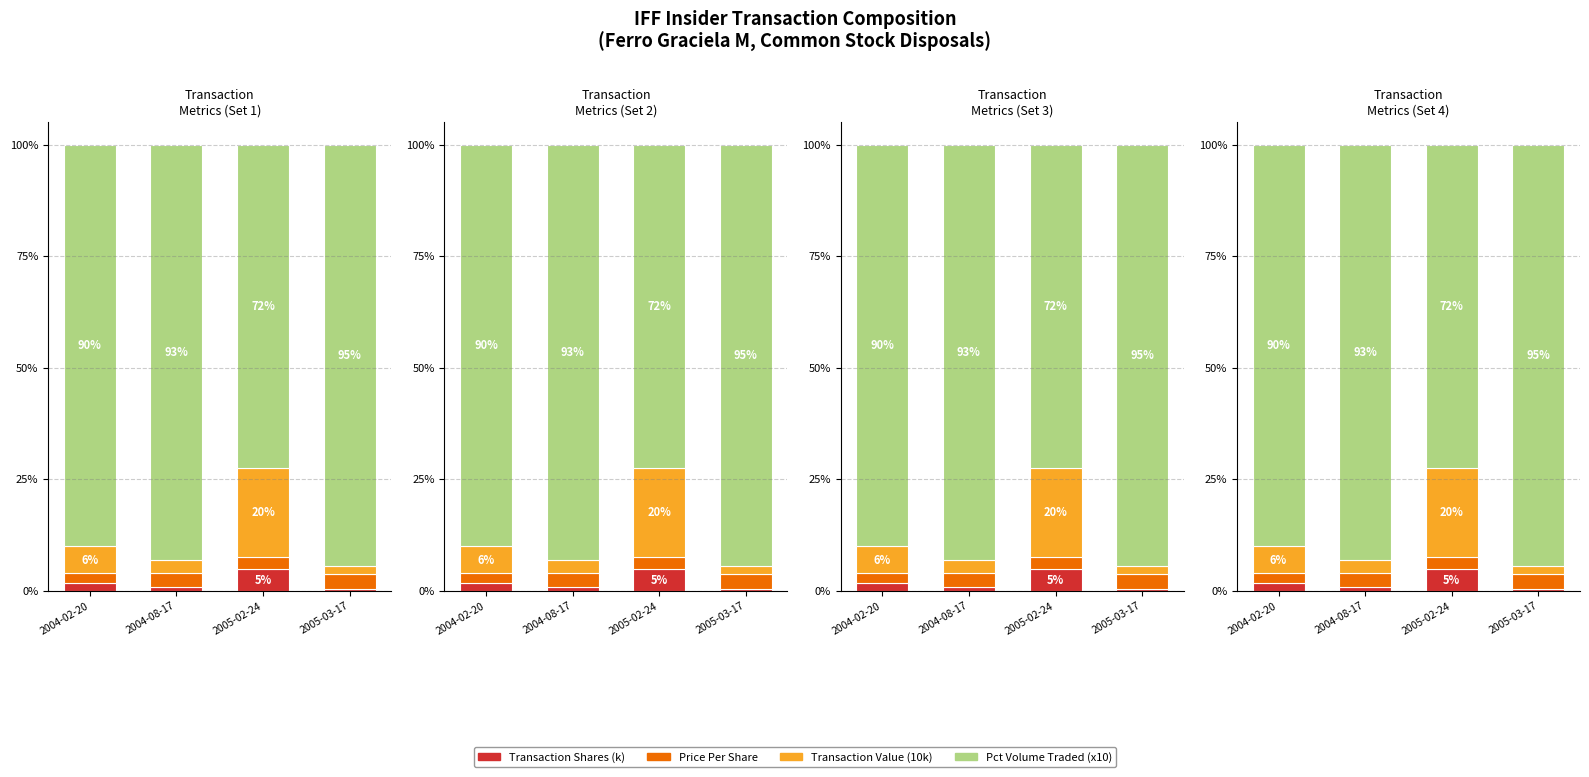

At how many categories does at least one series exceed 40?

4